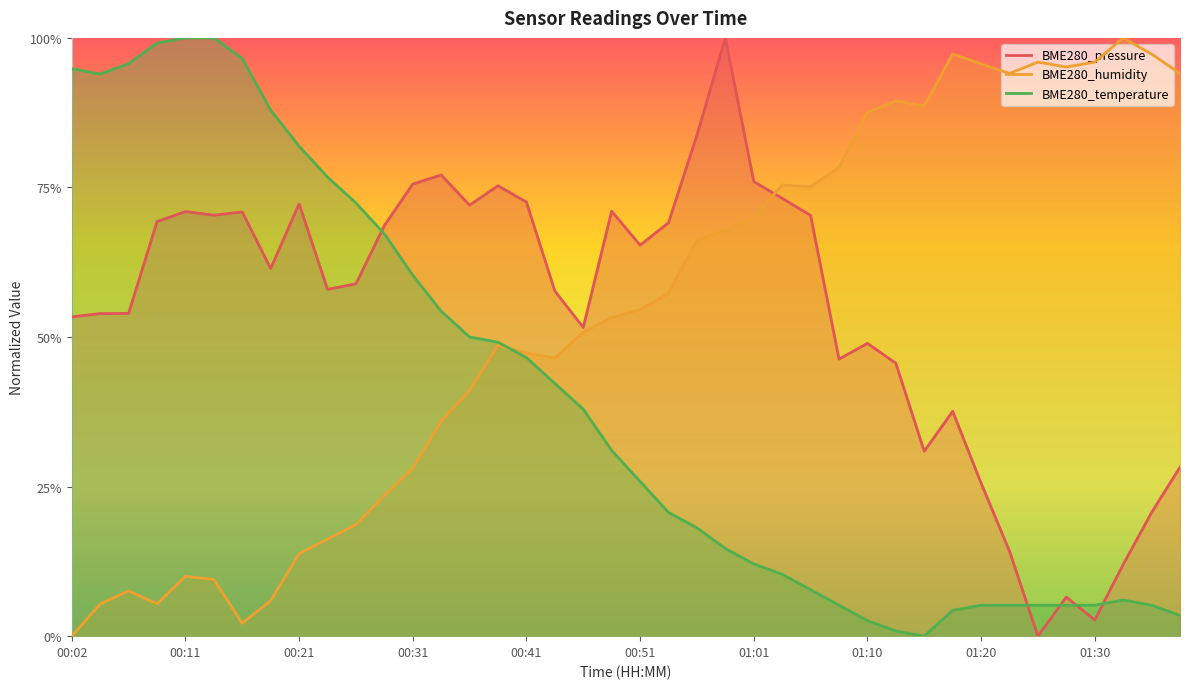

Does the chart display data point markers on the line(s)?

No